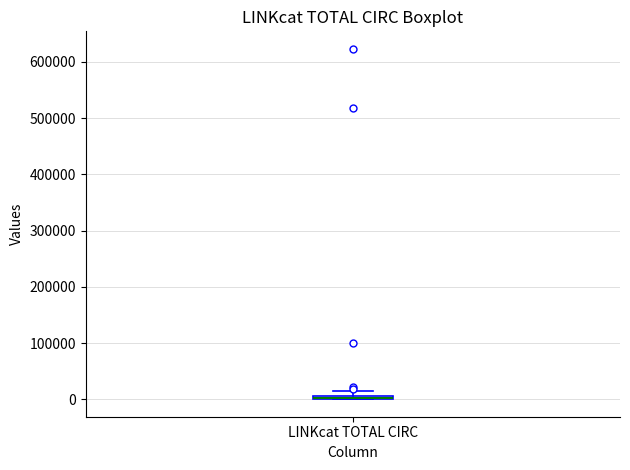

Where is the lower edge of the box for LINKcat TOTAL CIRC on the y-axis? The values are not printed on the chart, so give them approximately, as read against the axis.

0